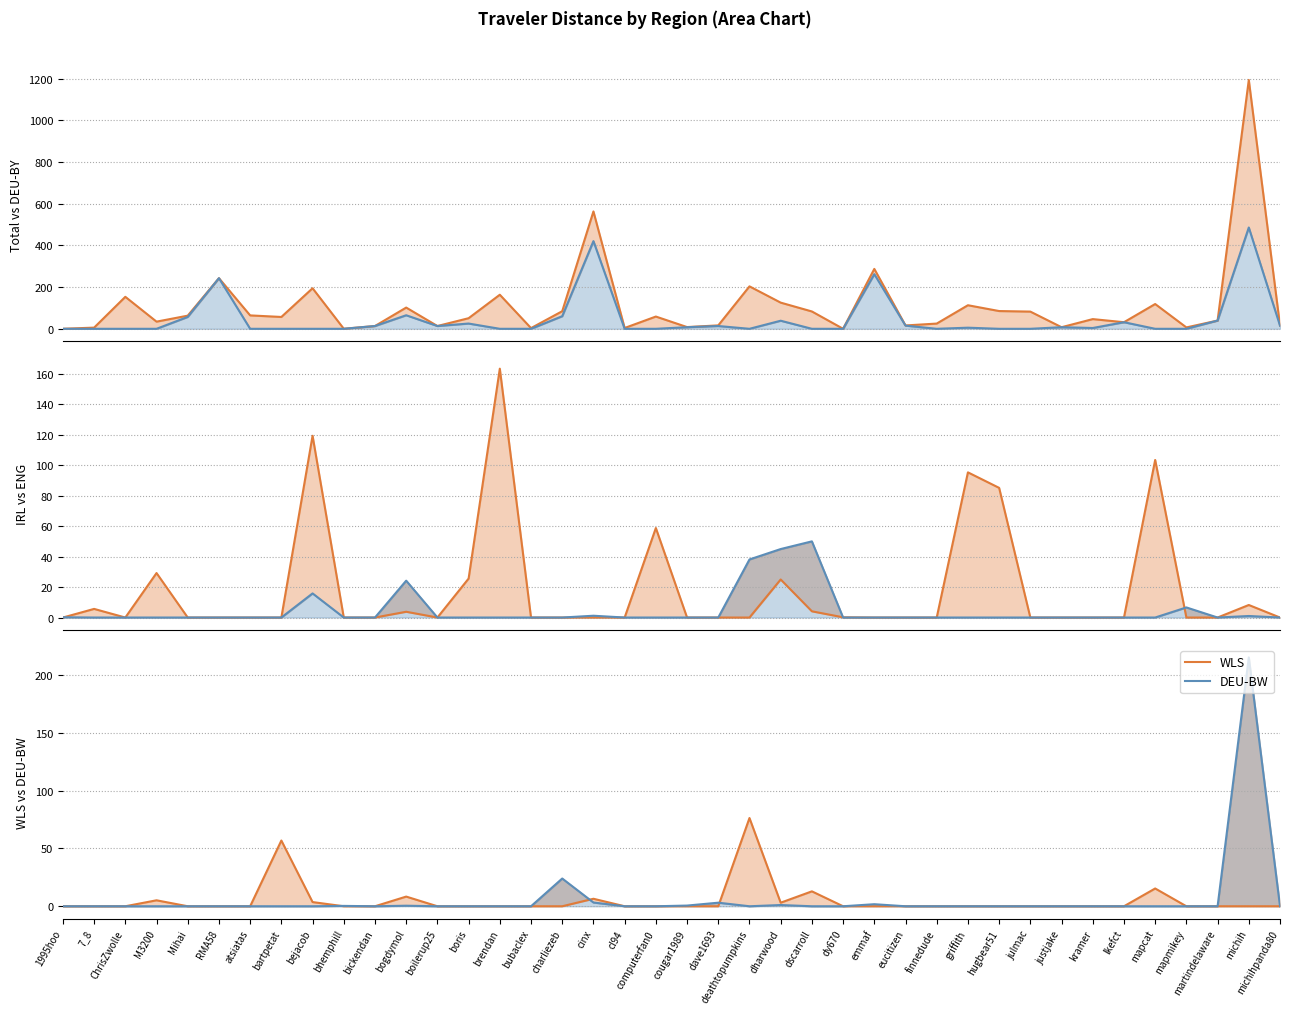

What position from the left is lkefct?

35